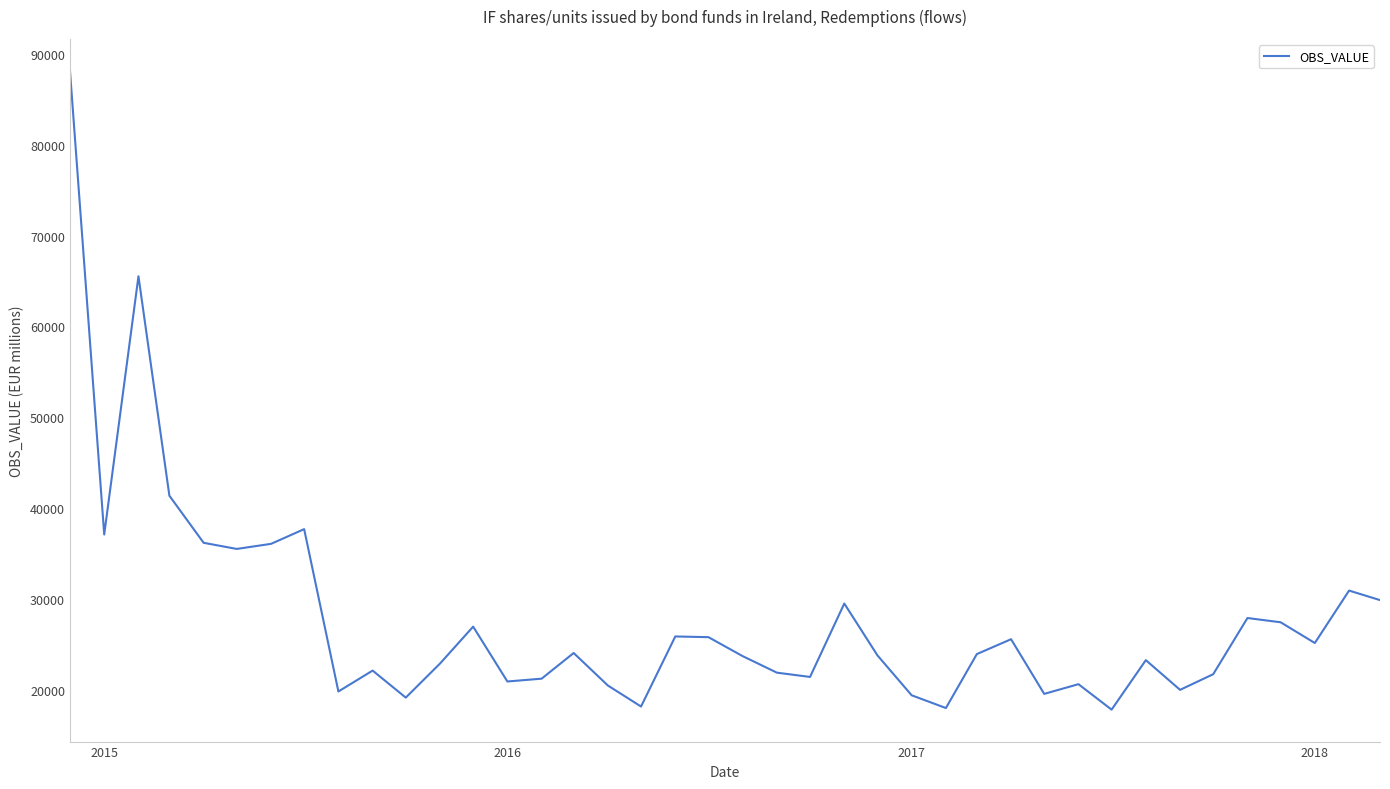

What is the maximum value shown in the chart?

88117